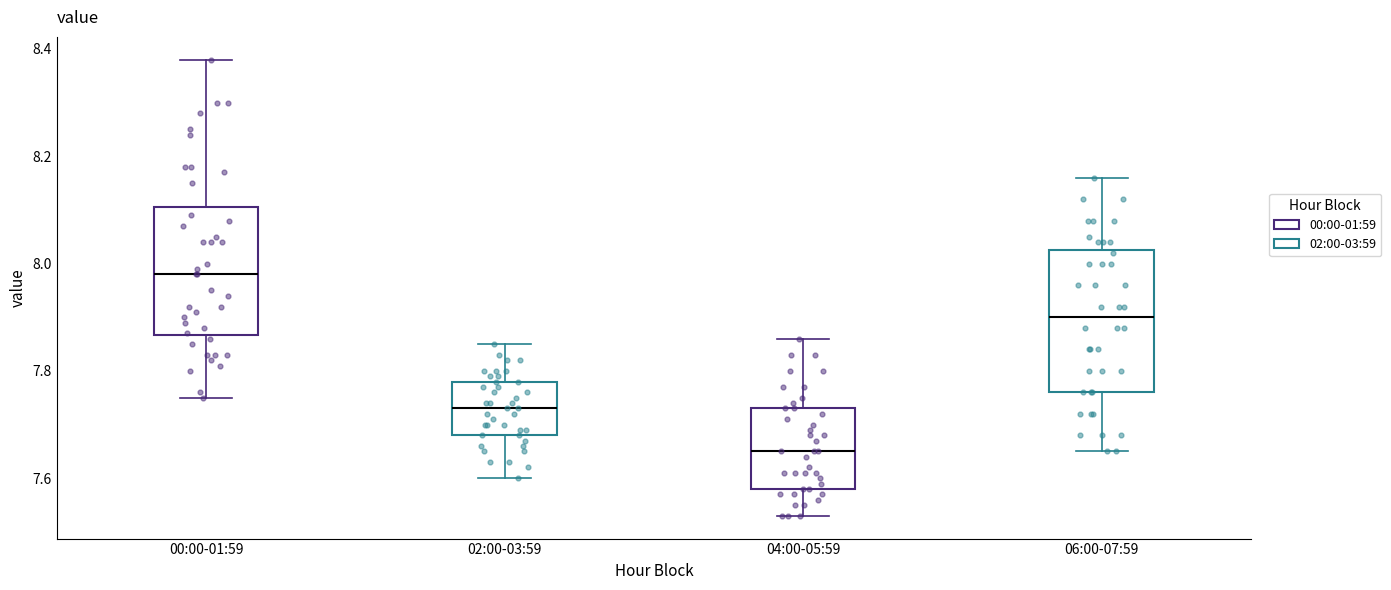

Which box is the tallest, from its lower edge to its upper edge?

06:00-07:59